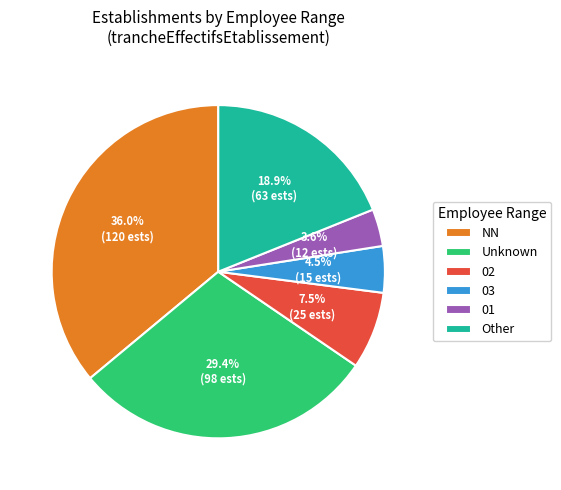

To the nearest percent, what is the average slice percentage?

17%